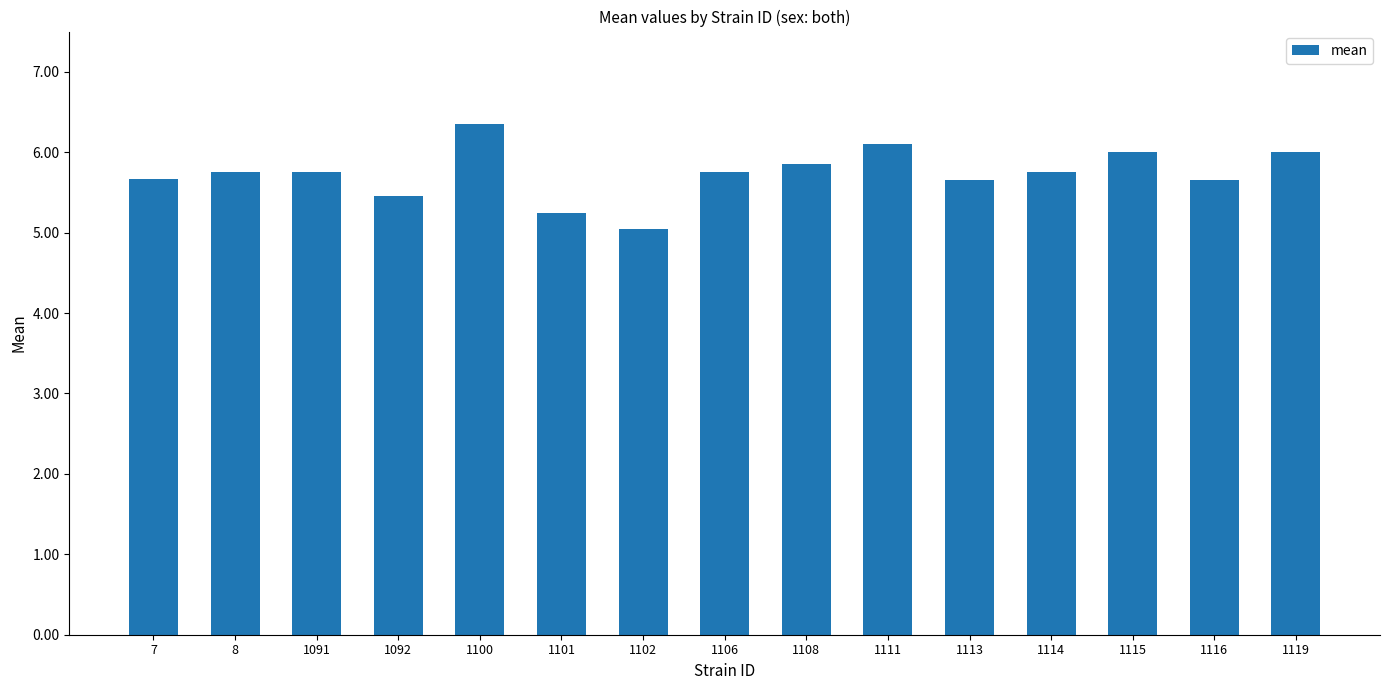

What is the value of the 4th bar from the left?

5.5